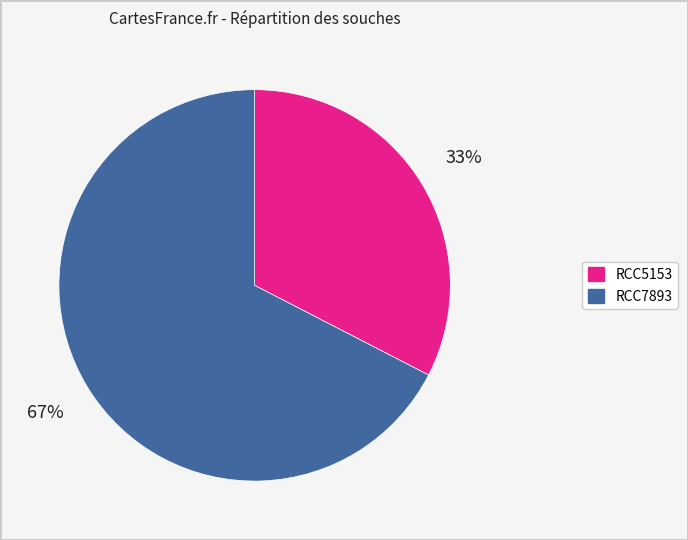

True or false: RCC7893 accounts for 67% of the total.

True